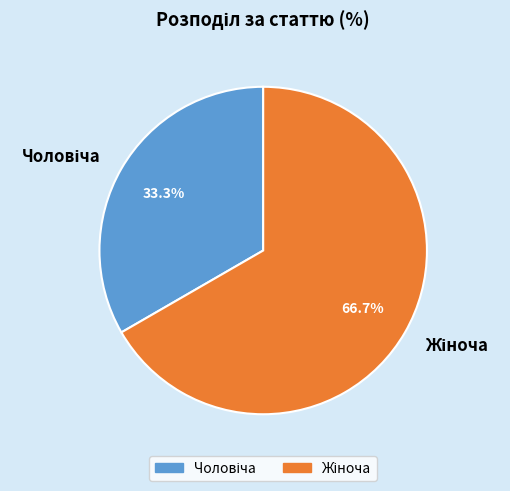

Is there any slice that represents more than half of the pie?

Yes